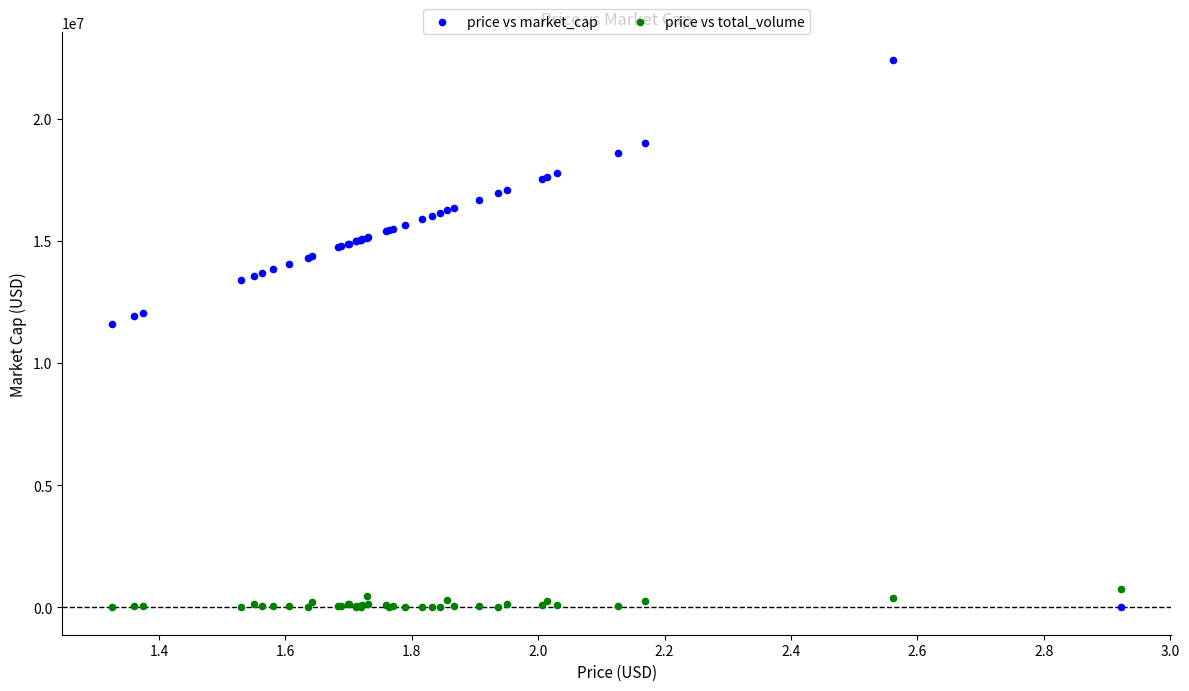

In the price vs market_cap series, what Y value is closest to 11212874?

11612895.0